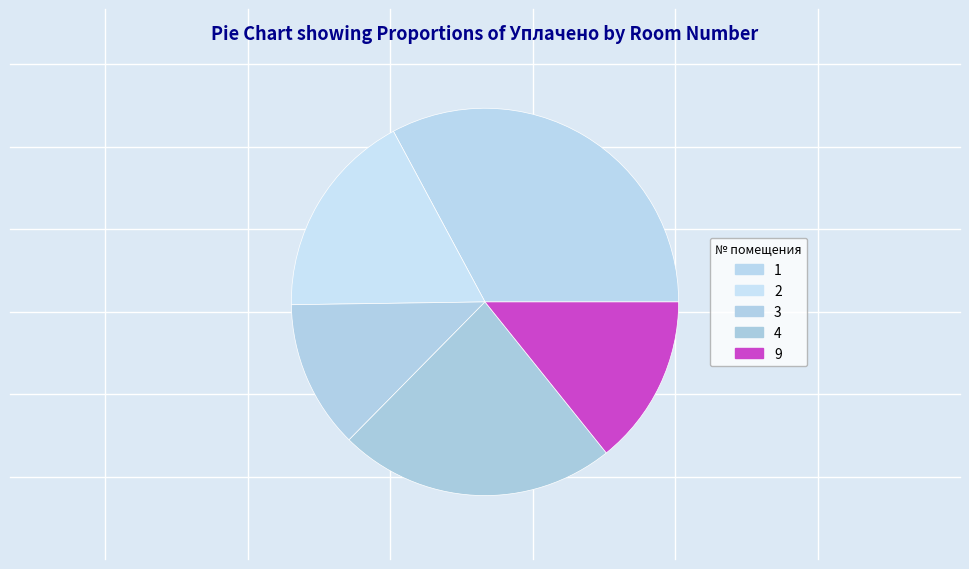

True or false: 2 accounts for 8% of the total.

False